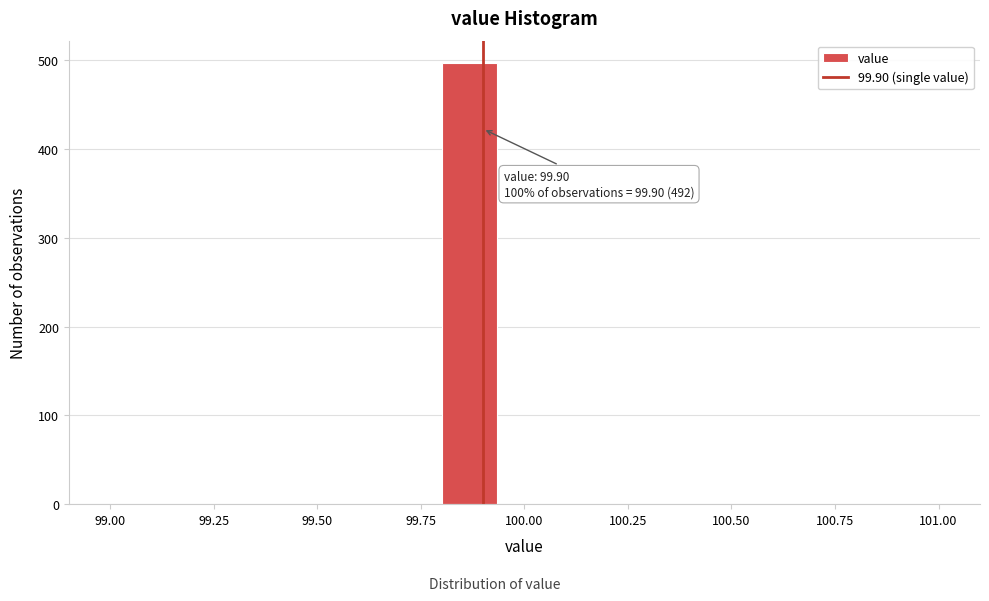

Around what value on the x-axis is the tallest bar? Give the approximate position of its centre, as read against the axis.

99.85